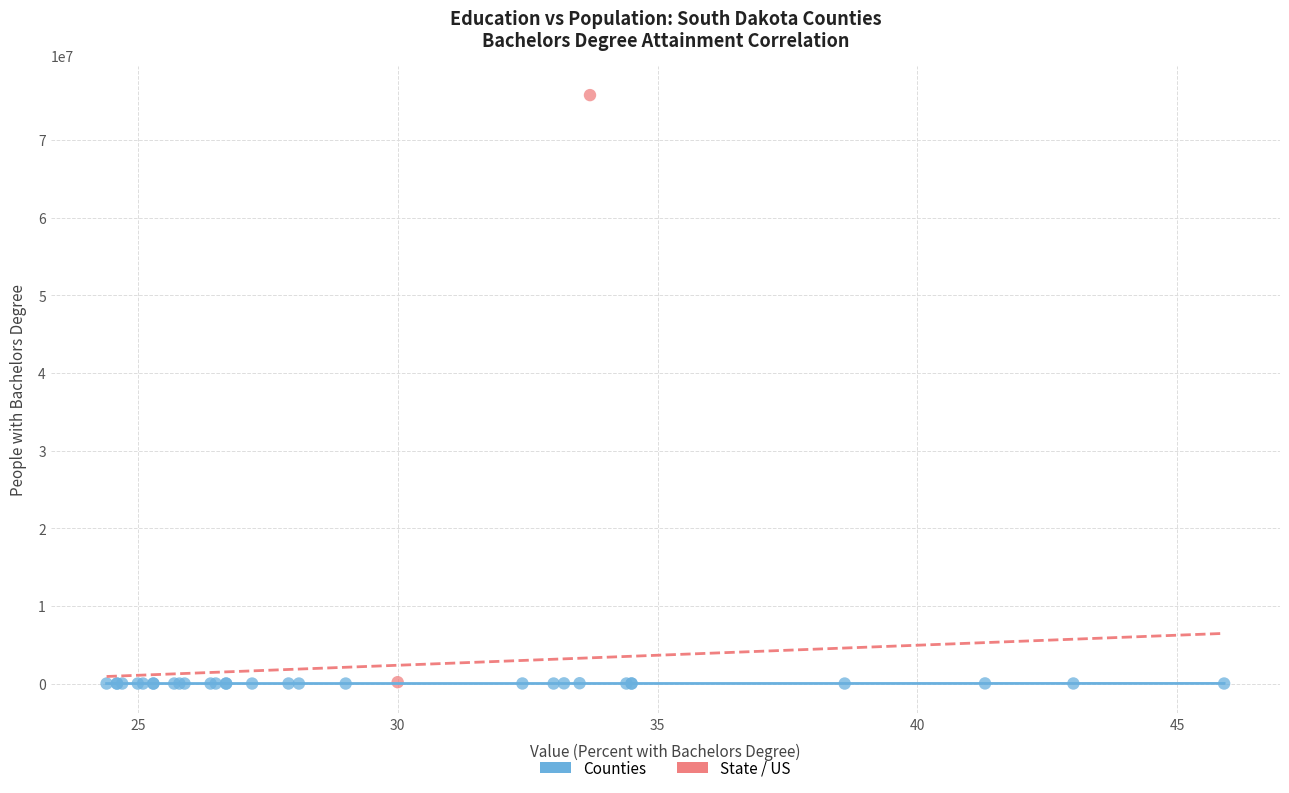

What are all the series names shown in the legend?

Counties, State / US